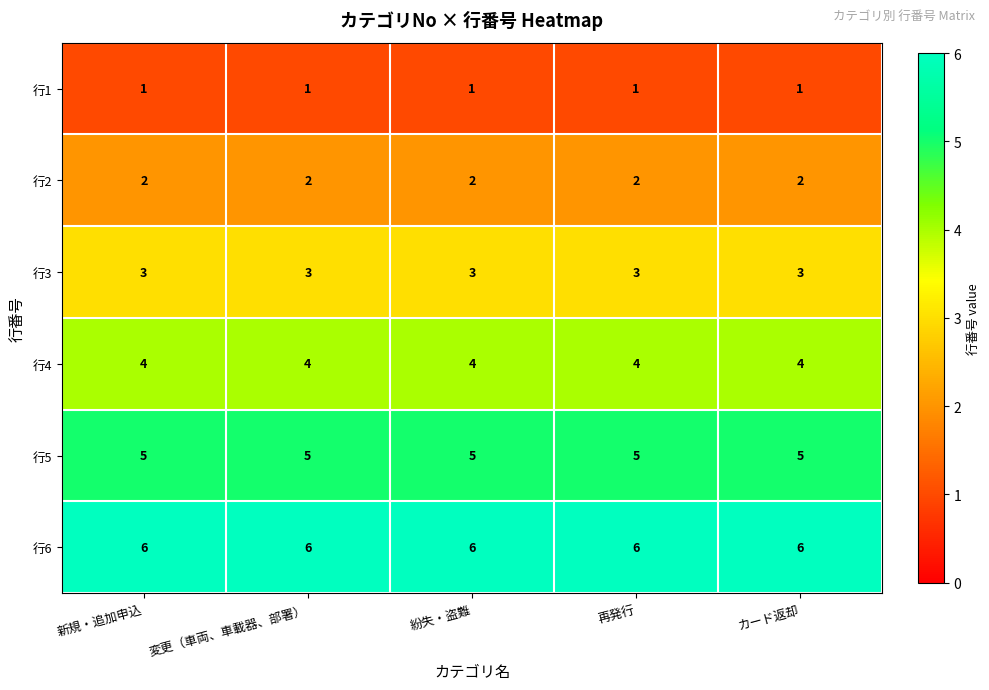

What is the average value of the 行5 series?

5